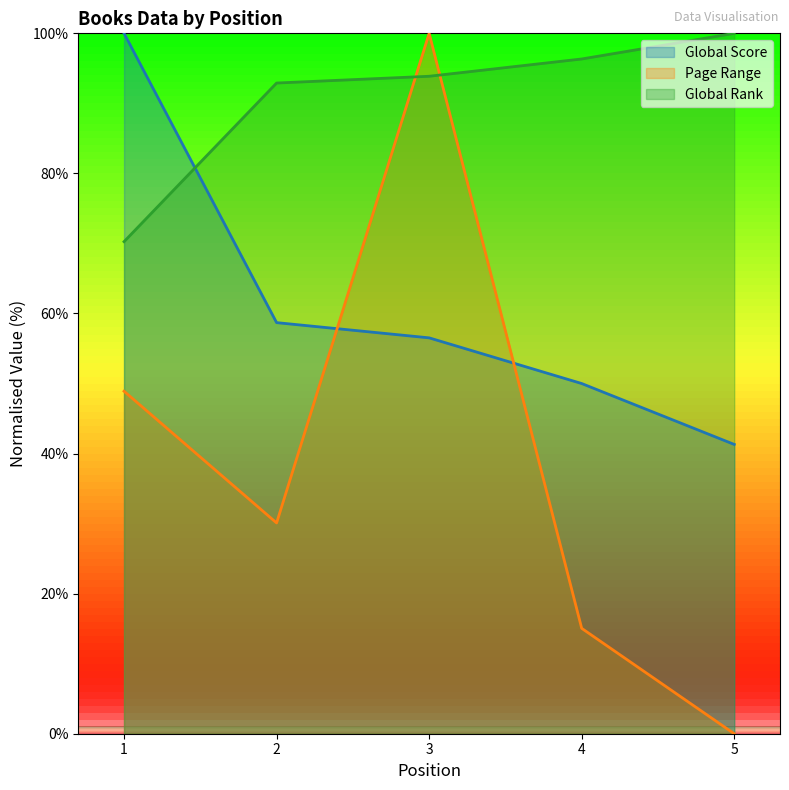

Is the value of Global Rank at 4 greater than the value of Page Range at 1?

Yes